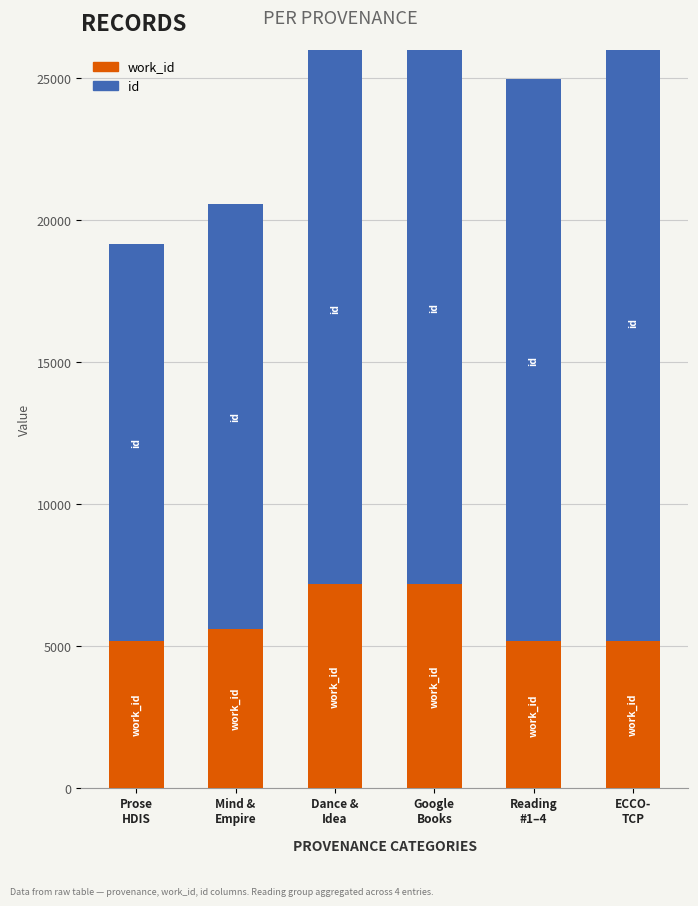

What position from the right is Dance &
Idea?

4